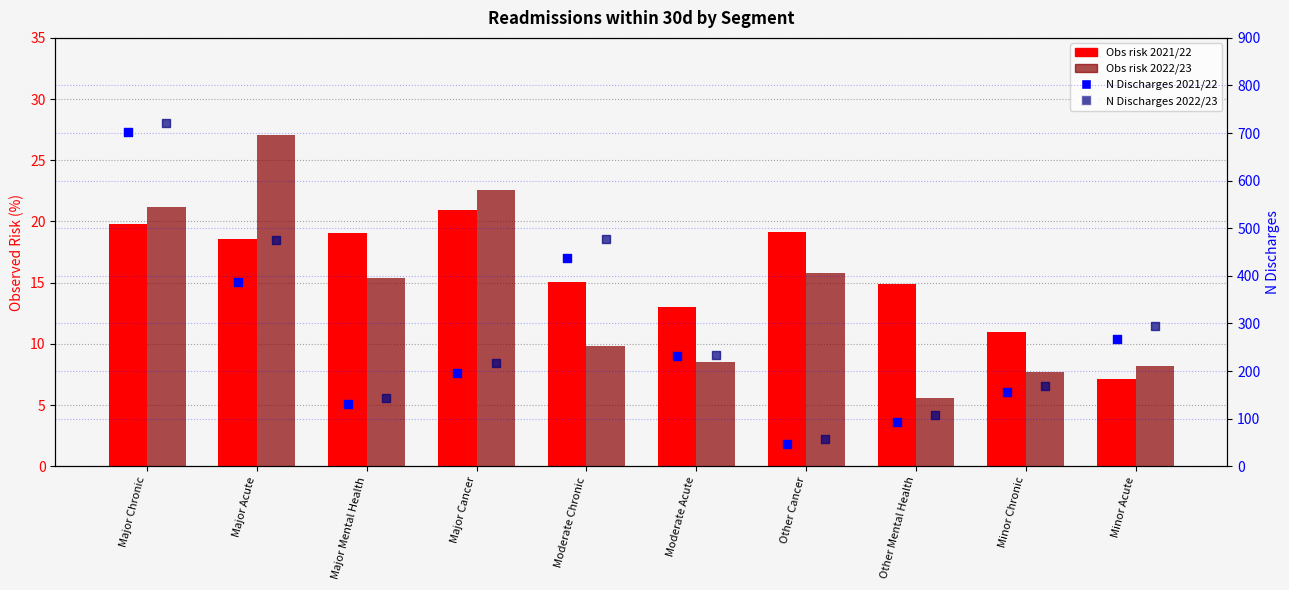

Is the value of N Discharges 2021/22 at Moderate Chronic greater than the value of Obs risk 2022/23 at Major Mental Health?

Yes